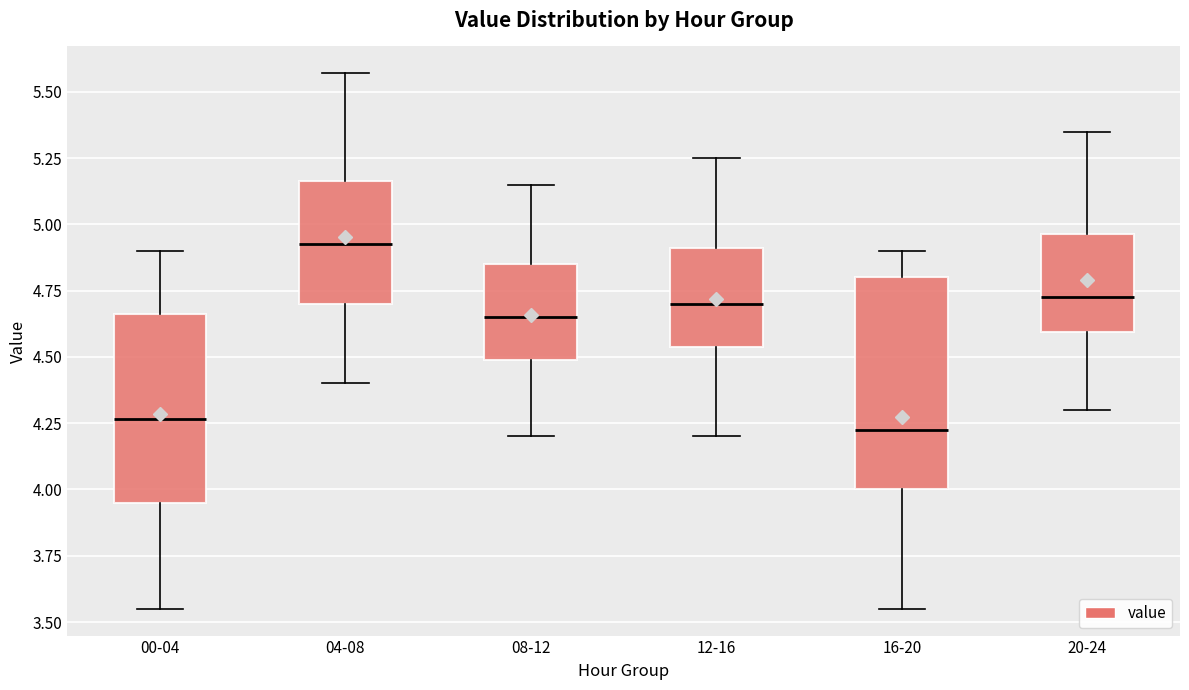

Reading left to right, read every box against the y-axis: the position of its median line, the range the box covers, and the ends of its whiskers. The values are not printed on the chart, so give them approximately, as read against the axis.

00-04: median 4.25, box 3.95 to 4.65, whiskers 3.55 to 4.90
04-08: median 4.95, box 4.70 to 5.15, whiskers 4.40 to 5.55
08-12: median 4.65, box 4.50 to 4.85, whiskers 4.20 to 5.15
12-16: median 4.70, box 4.55 to 4.90, whiskers 4.20 to 5.25
16-20: median 4.25, box 4.00 to 4.80, whiskers 3.55 to 4.90
20-24: median 4.75, box 4.60 to 4.95, whiskers 4.30 to 5.35